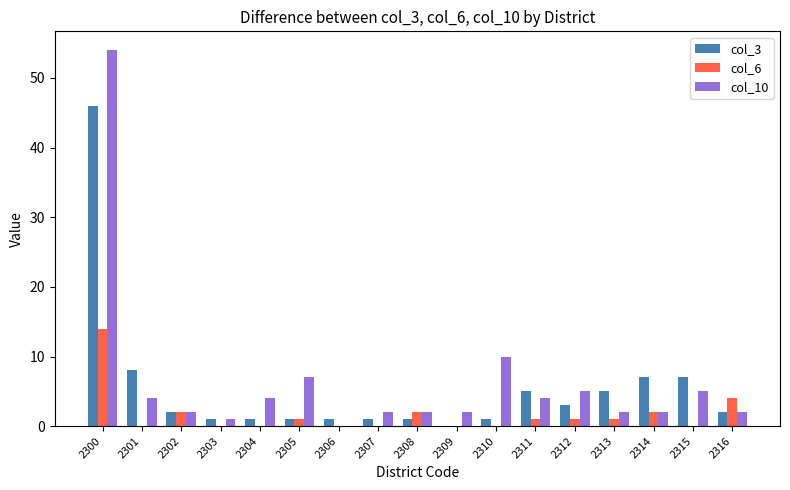

What is the difference between the col_3 values at 2302 and 2314?

5